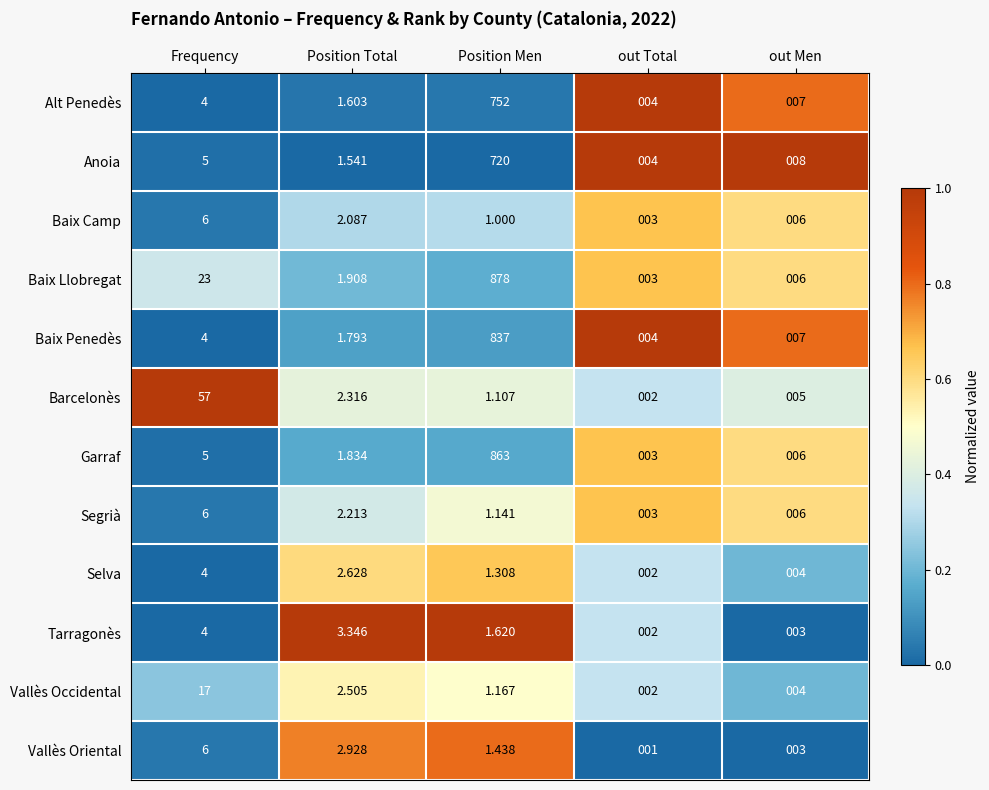

Which series changed the most between Frequency and out Men?

Barcelonès